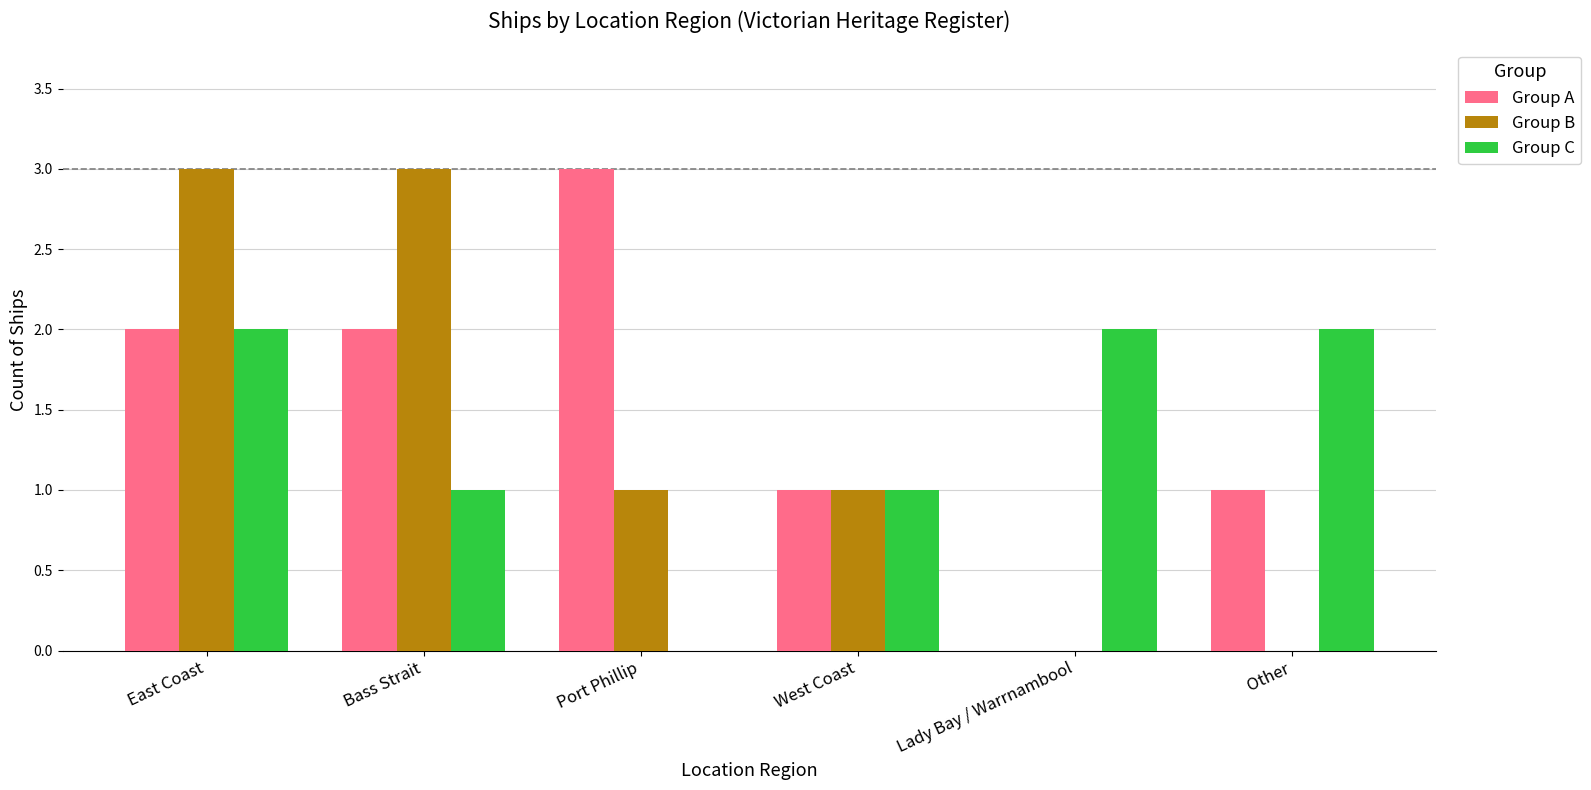

Between Bass Strait and West Coast, which series saw the biggest shift?

Group B